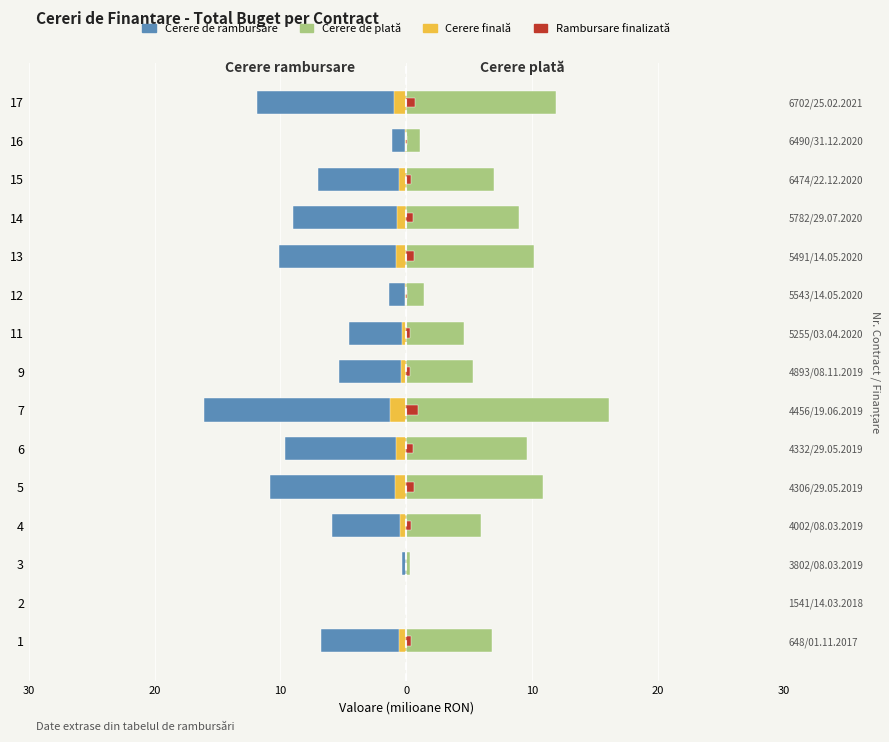

What is the difference between the maximum and minimum values in the Rambursare finalizată series?

1.0